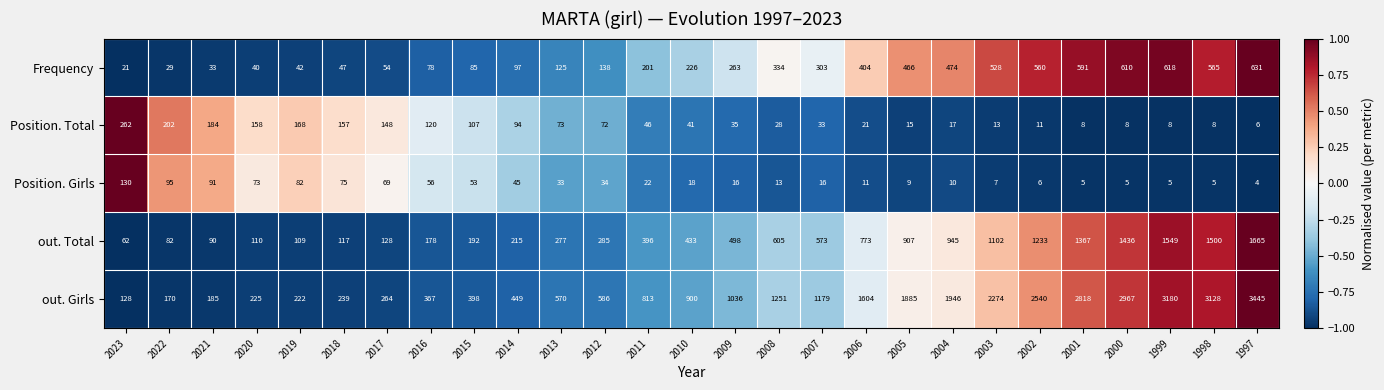

Where does the Position. Total series first go above 41?

2023